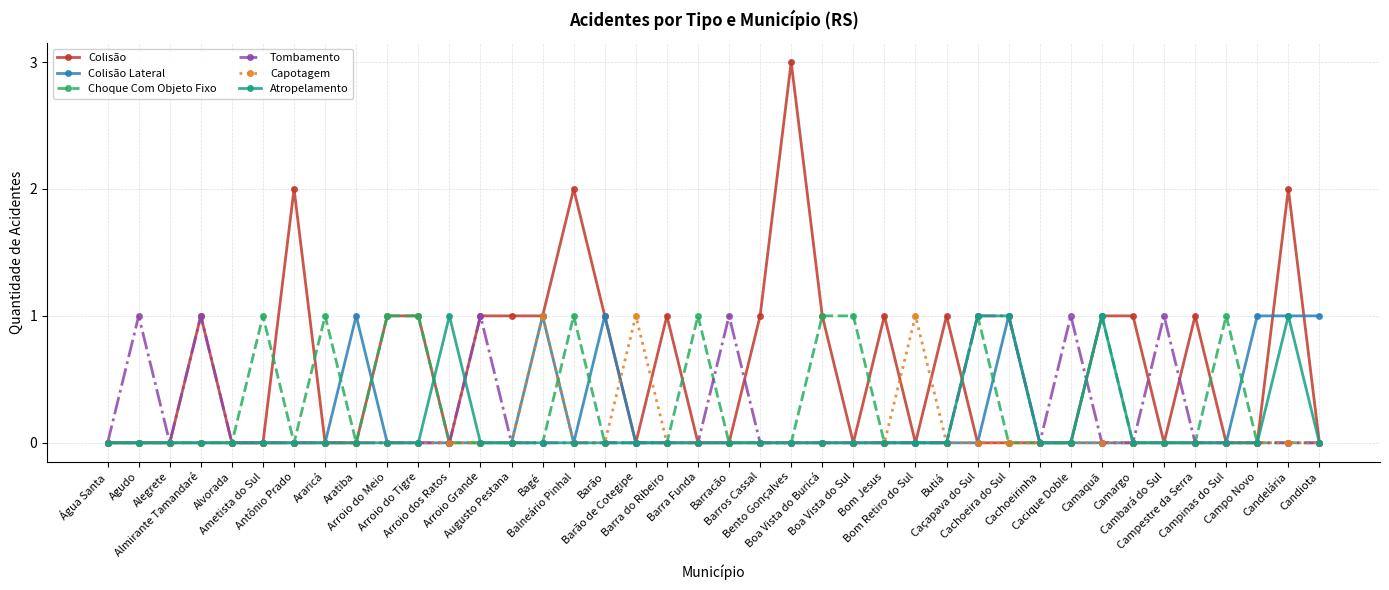

What are all the series names shown in the legend?

Colisão, Colisão Lateral, Choque Com Objeto Fixo, Tombamento, Capotagem, Atropelamento